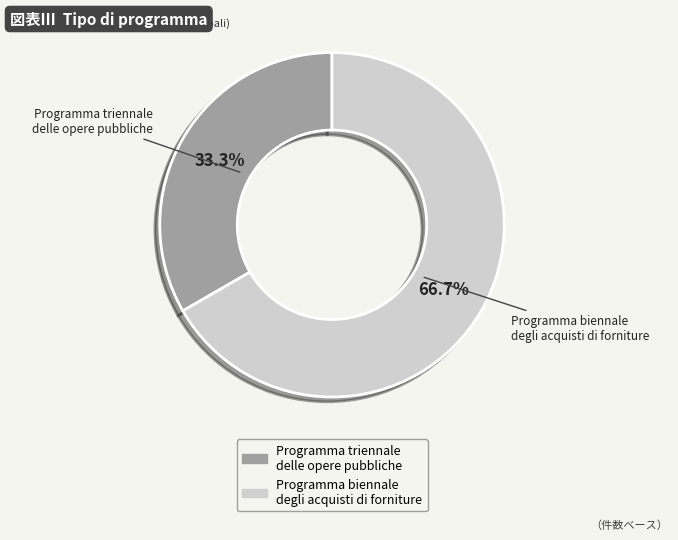

Between Programma triennale delle opere pubbliche and Programma biennale degli acquisti di forniture, which is larger?

Programma biennale degli acquisti di forniture